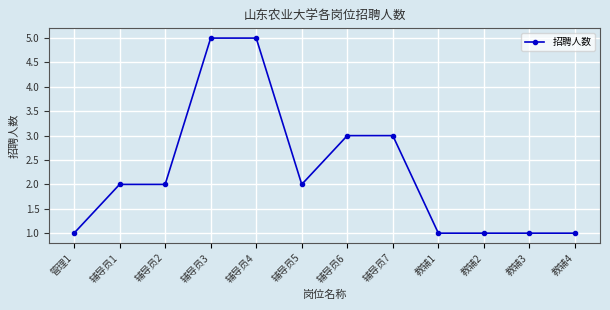

What is the sum of the values at 辅导员4 and 辅导员2?

7